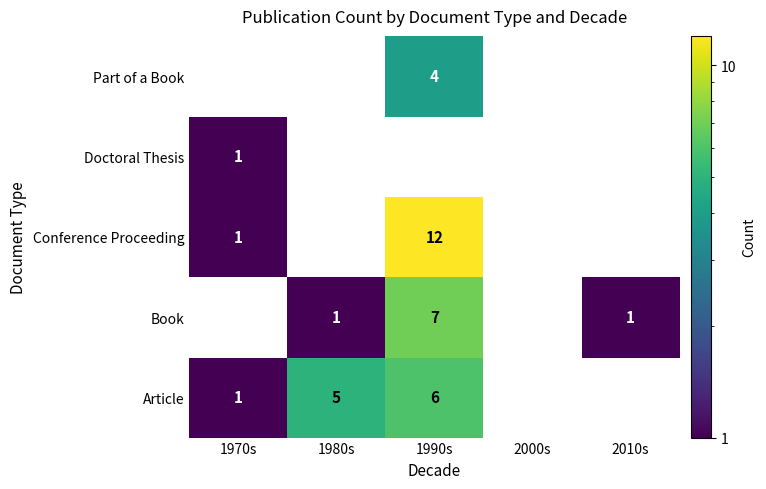

True or false: Book has a value of 0 at 1980s.

False